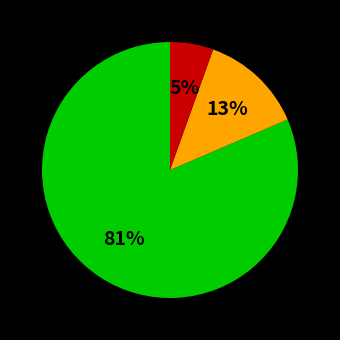

Does any single category account for the majority?

Yes